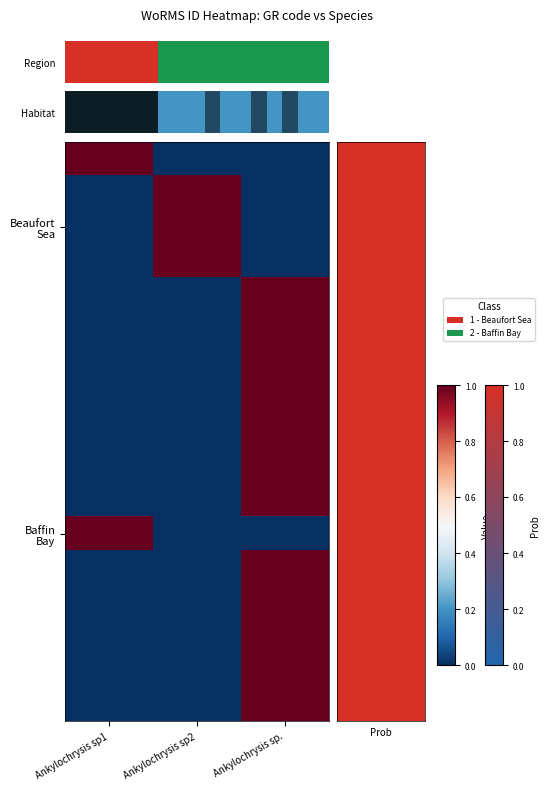

Between Ankylochrysis sp1 and Ankylochrysis sp., which is larger?

Ankylochrysis sp1